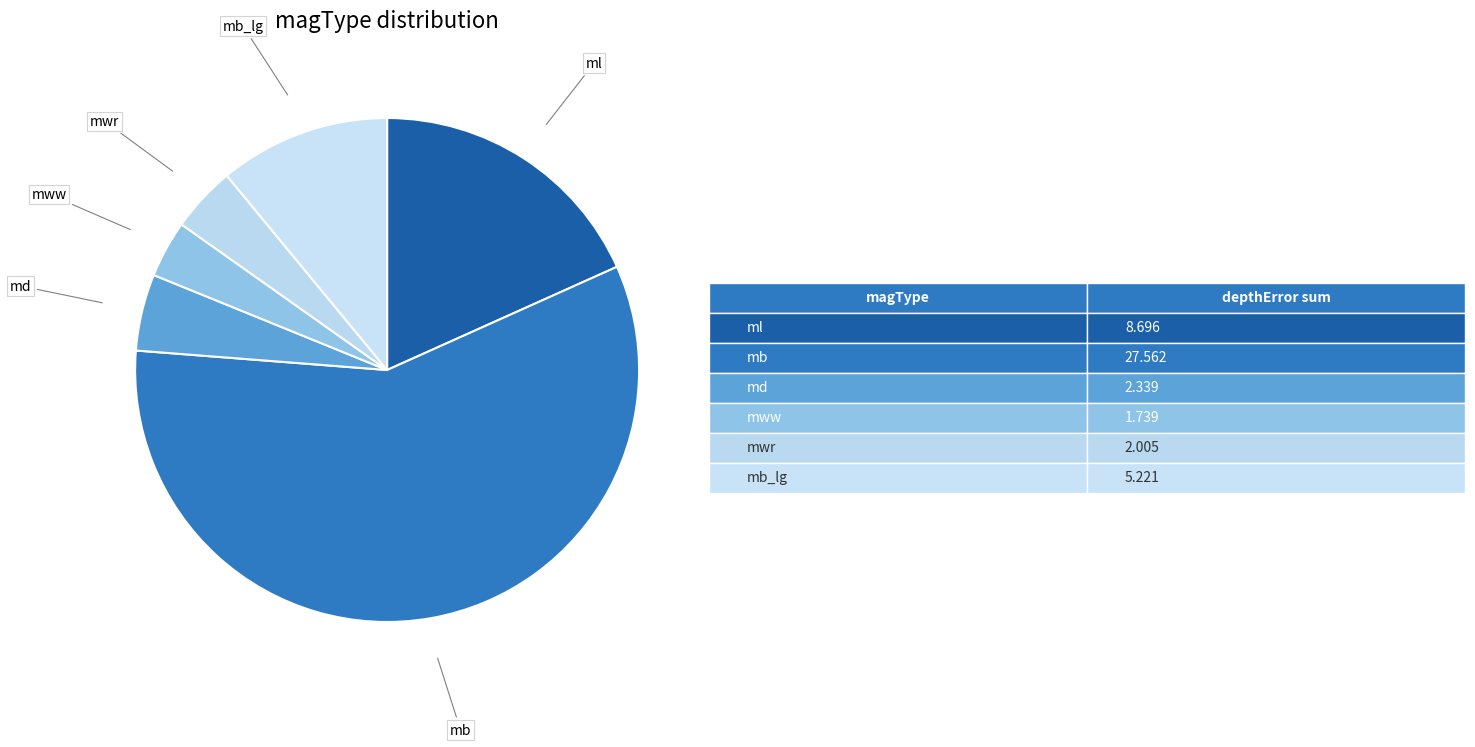

Which slice is the smallest?

mww